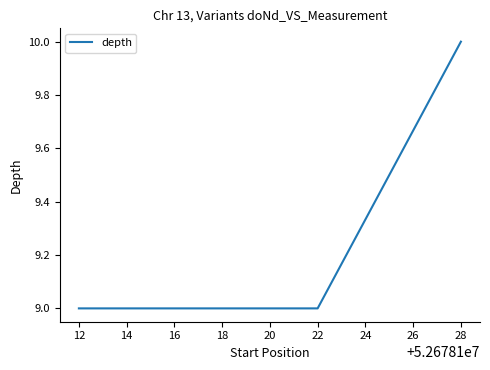

Count the values in the range 9 to 10.

3